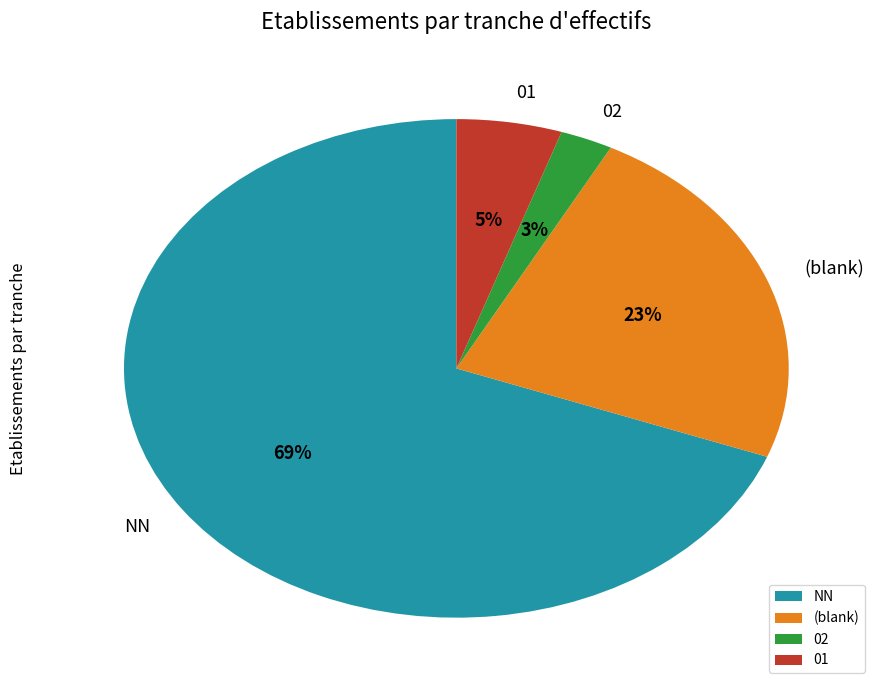

Which slice is the smallest?

02